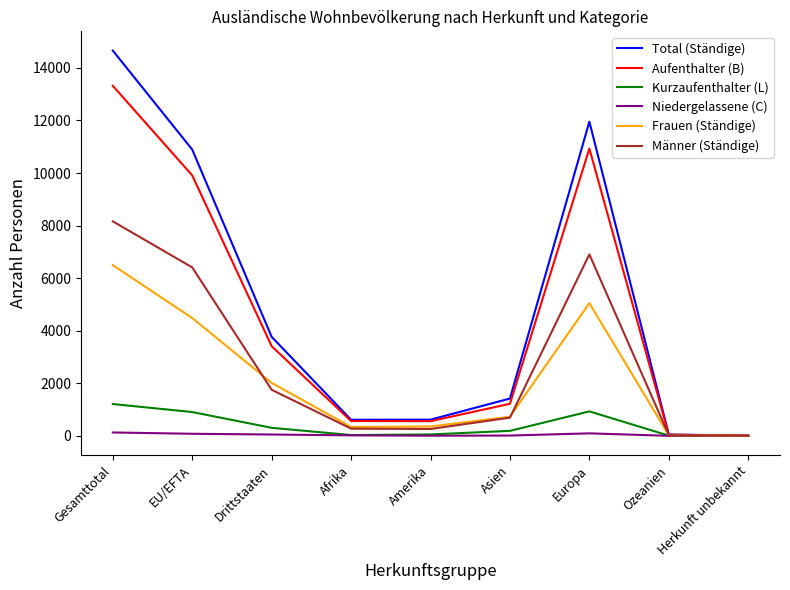

What position from the left is Europa?

7